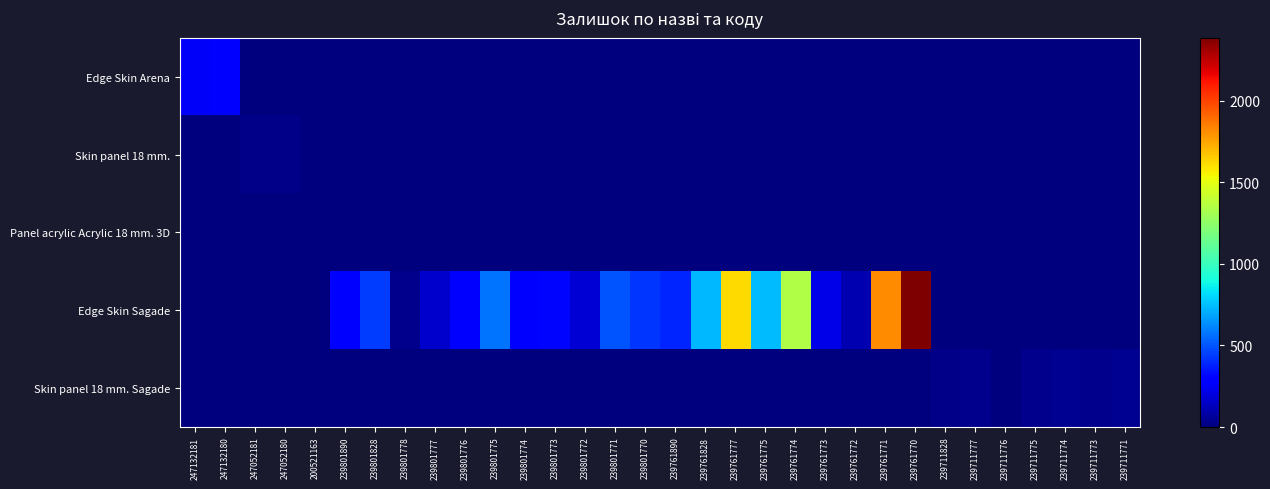

Reading left to right, what are all the values shown in this chart?

Edge Skin Arena: 247132181=260	247132180=290	247052181=0	247052180=0	200521163=0	239801890=0	239801828=0	239801778=0	239801777=0	239801776=0	239801775=0	239801774=0	239801773=0	239801772=0	239801771=0	239801770=0	239761890=0	239761828=0	239761777=0	239761775=0	239761774=0	239761773=0	239761772=0	239761771=0	239761770=0	239711828=0	239711777=0	239711776=0	239711775=0	239711774=0	239711773=0	239711771=0
Skin panel 18 mm.: 247132181=0	247132180=0	247052181=20	247052180=21	200521163=0	239801890=0	239801828=0	239801778=0	239801777=0	239801776=0	239801775=0	239801774=0	239801773=0	239801772=0	239801771=0	239801770=0	239761890=0	239761828=0	239761777=0	239761775=0	239761774=0	239761773=0	239761772=0	239761771=0	239761770=0	239711828=0	239711777=0	239711776=0	239711775=0	239711774=0	239711773=0	239711771=0
Panel acrylic Acrylic 18 mm. 3D: 247132181=0	247132180=0	247052181=0	247052180=0	200521163=2	239801890=0	239801828=0	239801778=0	239801777=0	239801776=0	239801775=0	239801774=0	239801773=0	239801772=0	239801771=0	239801770=0	239761890=0	239761828=0	239761777=0	239761775=0	239761774=0	239761773=0	239761772=0	239761771=0	239761770=0	239711828=0	239711777=0	239711776=0	239711775=0	239711774=0	239711773=0	239711771=0
Edge Skin Sagade: 247132181=0	247132180=0	247052181=0	247052180=0	200521163=0	239801890=269	239801828=440	239801778=30	239801777=164	239801776=296	239801775=574	239801774=276	239801773=317	239801772=180	239801771=500	239801770=427	239761890=384	239761828=733	239761777=1614	239761775=742	239761774=1349	239761773=218	239761772=111	239761771=1813	239761770=2387	239711828=0	239711777=0	239711776=0	239711775=0	239711774=0	239711773=0	239711771=0
Skin panel 18 mm. Sagade: 247132181=0	247132180=0	247052181=0	247052180=0	200521163=0	239801890=0	239801828=0	239801778=0	239801777=0	239801776=0	239801775=0	239801774=0	239801773=0	239801772=0	239801771=0	239801770=0	239761890=0	239761828=0	239761777=0	239761775=0	239761774=0	239761773=0	239761772=0	239761771=0	239761770=0	239711828=20	239711777=32	239711776=4	239711775=30	239711774=38	239711773=36	239711771=38